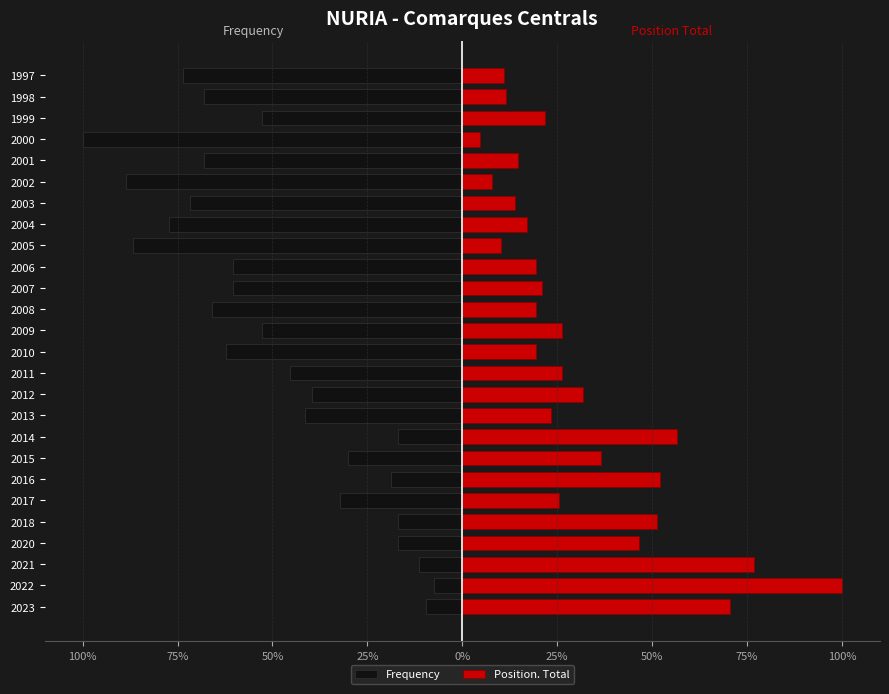

The value of Frequency at 2003 is -114.8. True or false?

False